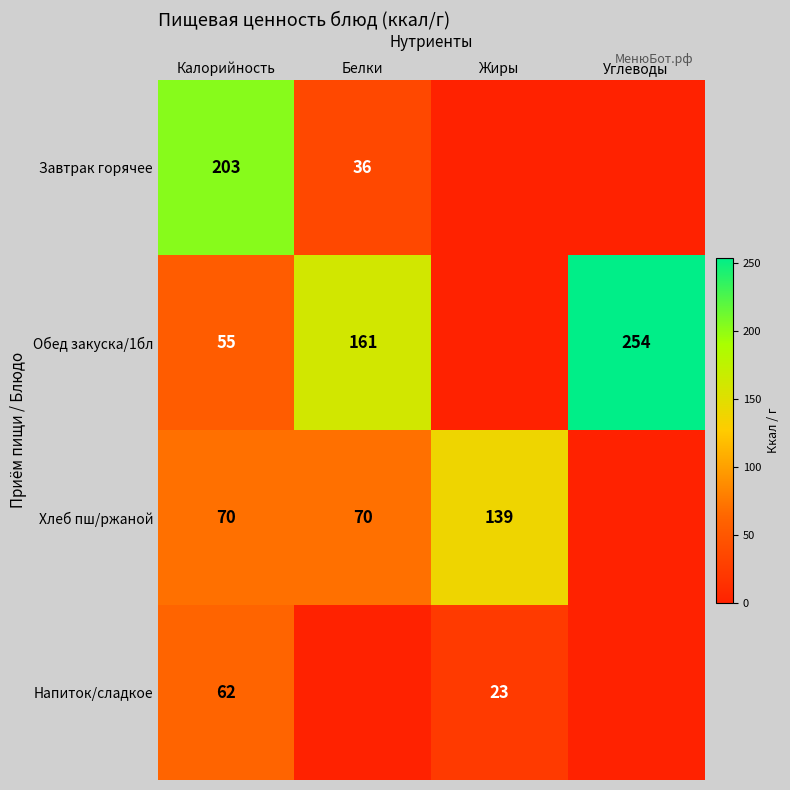

At Калорийность, list the series in order from largest to smallest.

Завтрак горячее, Хлеб пш/ржаной, Напиток/сладкое, Обед закуска/1бл